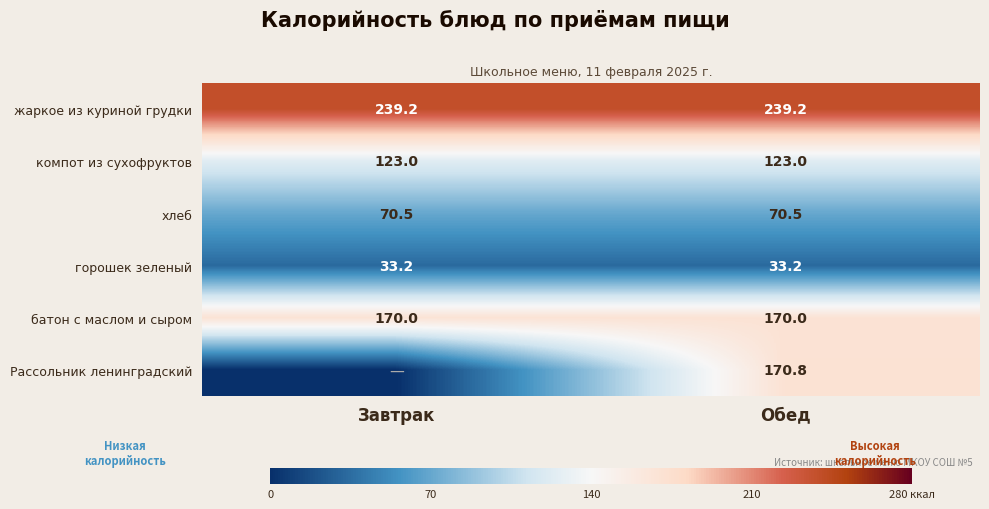

What is the average value of the хлеб series?

70.5